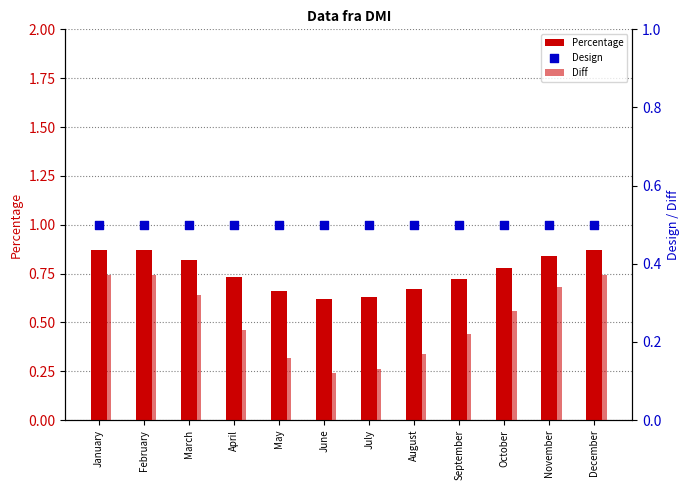

Which series reaches the maximum Y coordinate?

Percentage